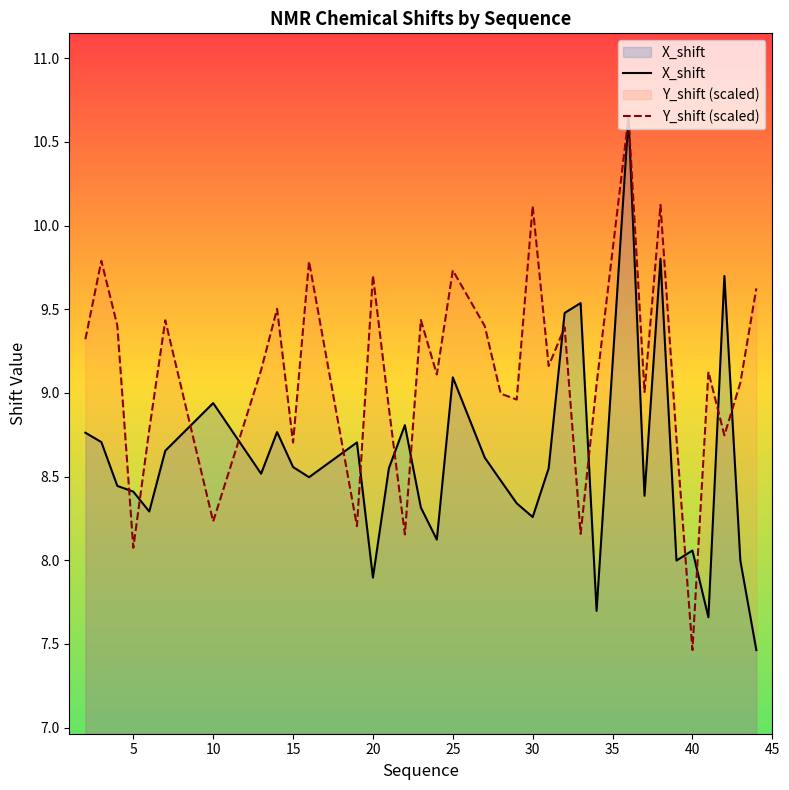

What is the minimum value for Y_shift (scaled)?

7.5